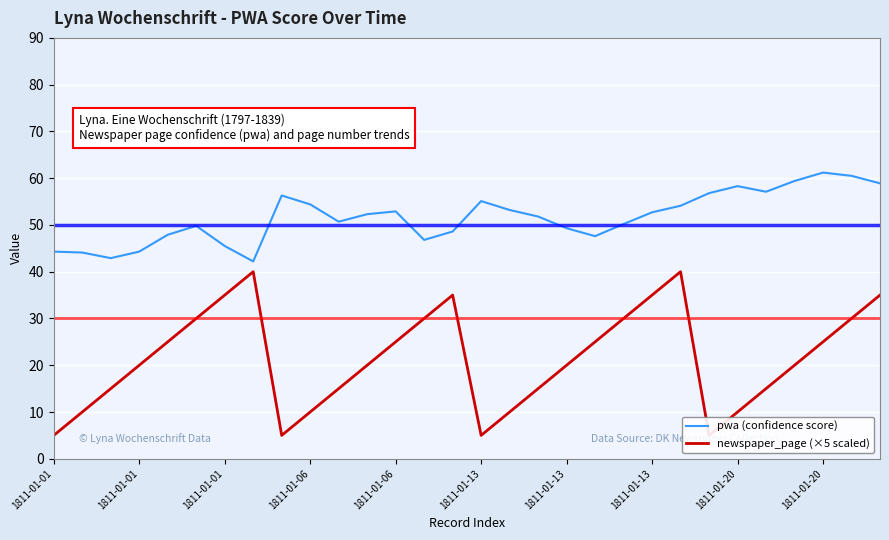

True or false: pwa (confidence score) and newspaper_page (×5 scaled) cross at least once.

False